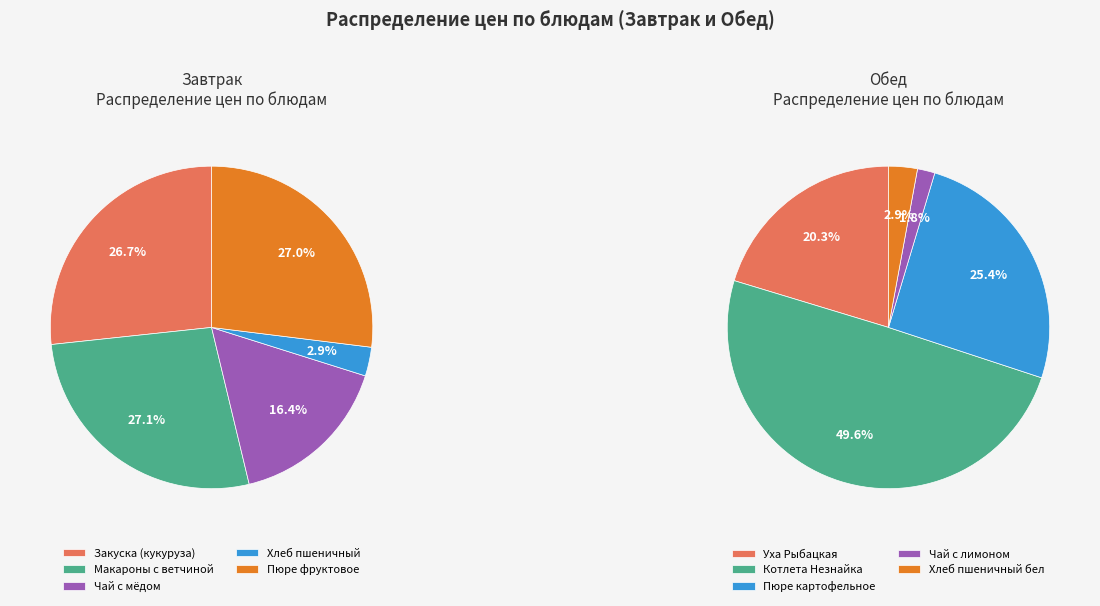

How many segments does this pie chart have?

5